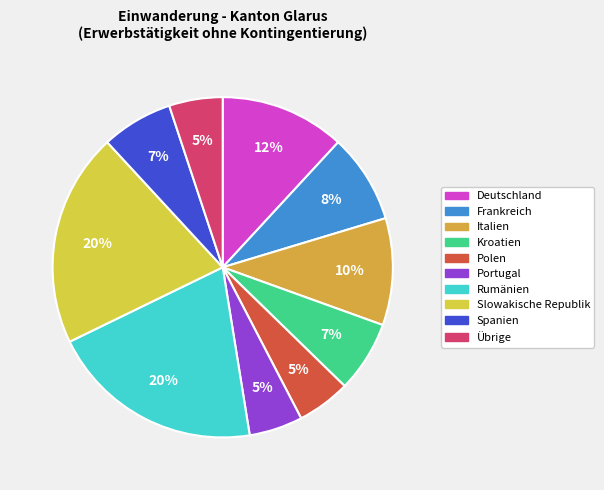

Is the sum of Spanien and Italien greater than half?

No